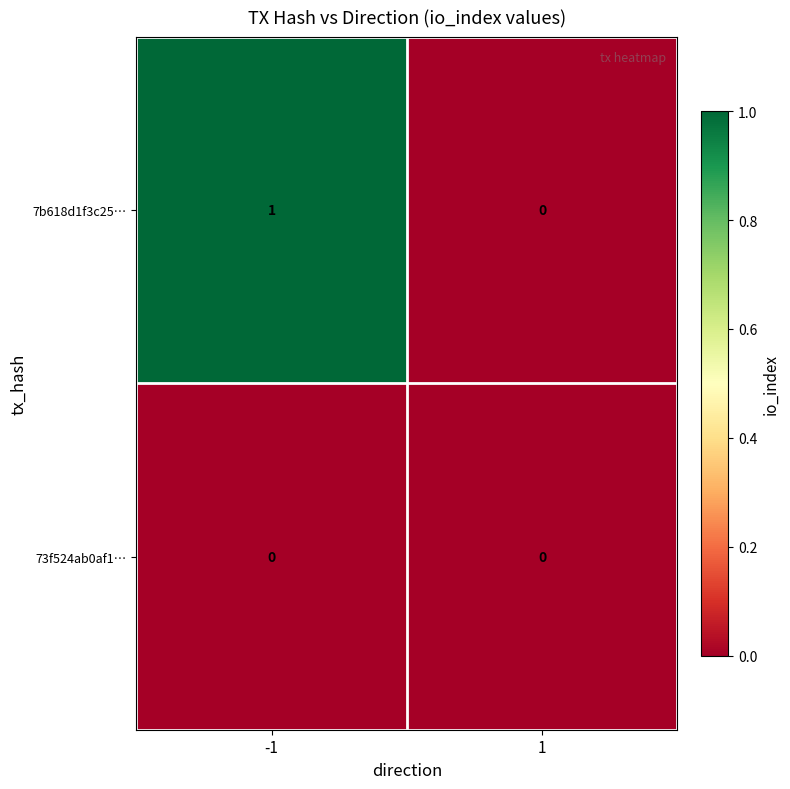

Reading left to right, transcribe all the data shown in this chart.

7b618d1f3c25…: -1=1	1=0
73f524ab0af1…: -1=0	1=0